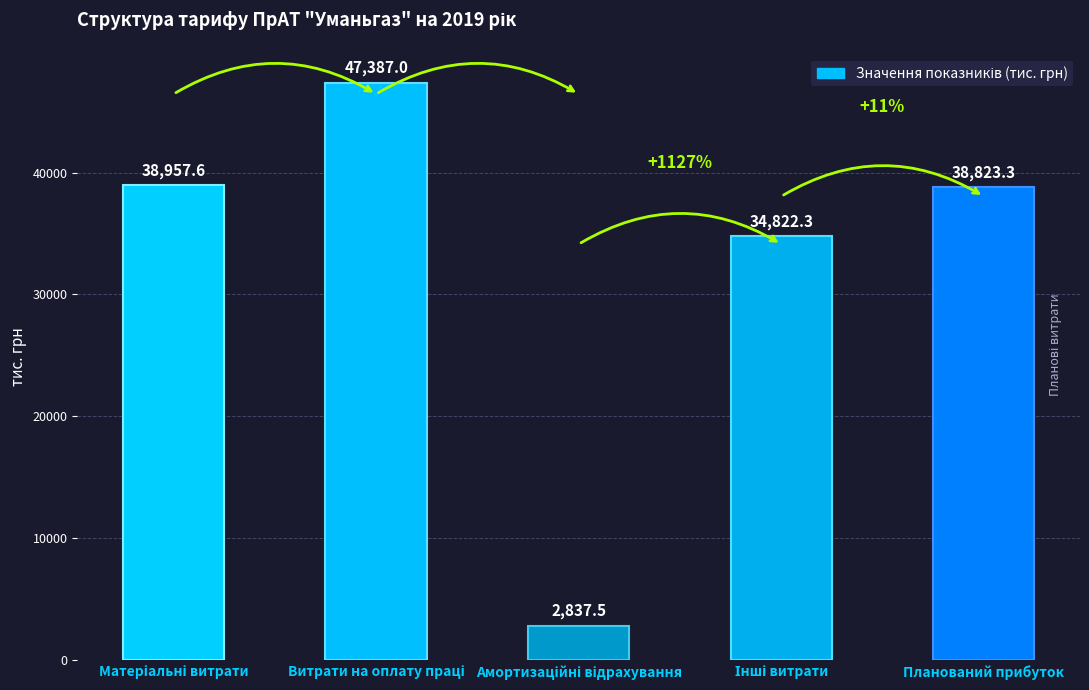

List the labels in order of value, smallest first.

Амортизаційні відрахування, Інші витрати, Планований прибуток, Матеріальні витрати, Витрати на оплату праці